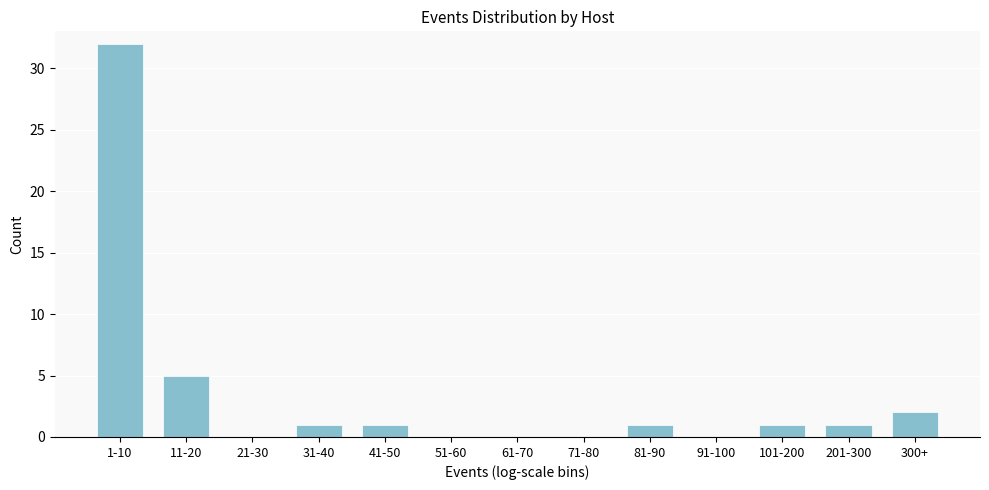

Reading left to right, transcribe all the data shown in this chart.

1-10=32	11-20=5	21-30=0	31-40=1	41-50=1	51-60=0	61-70=0	71-80=0	81-90=1	91-100=0	101-200=1	201-300=1	300+=2